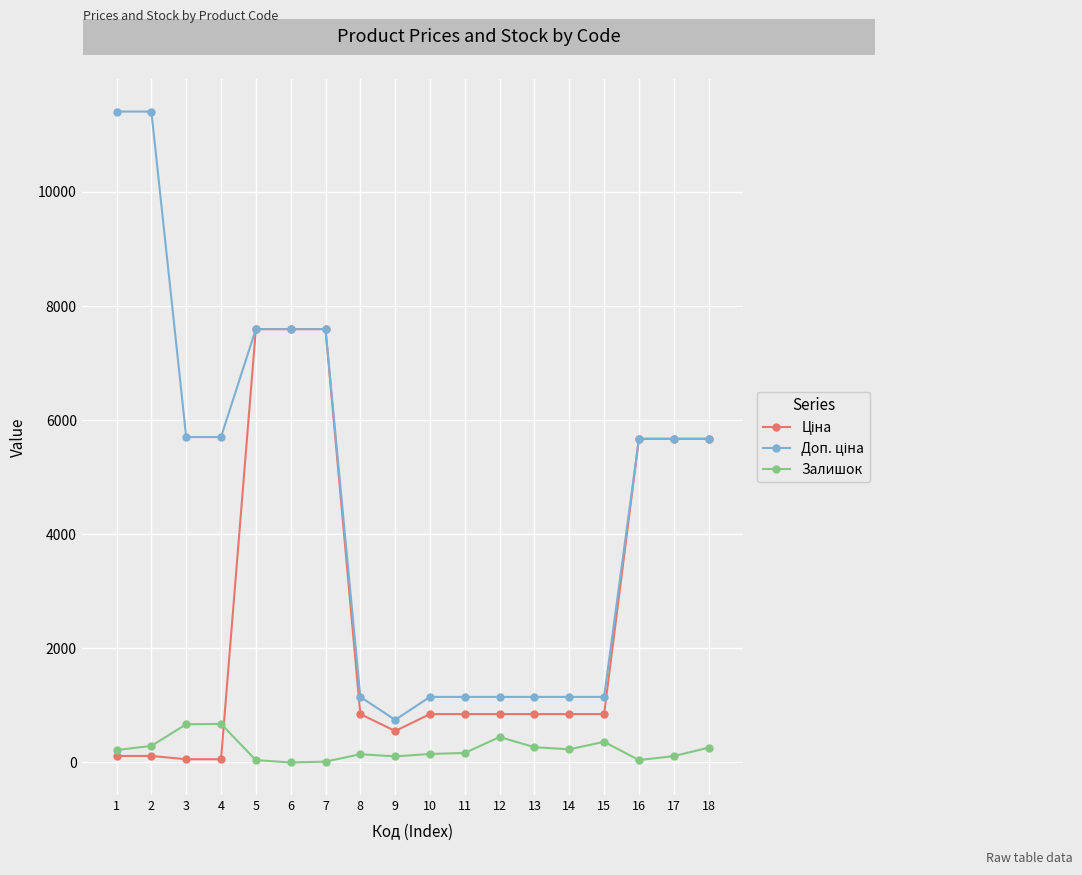

True or false: Залишок has more than 0 interior local peaks.

True